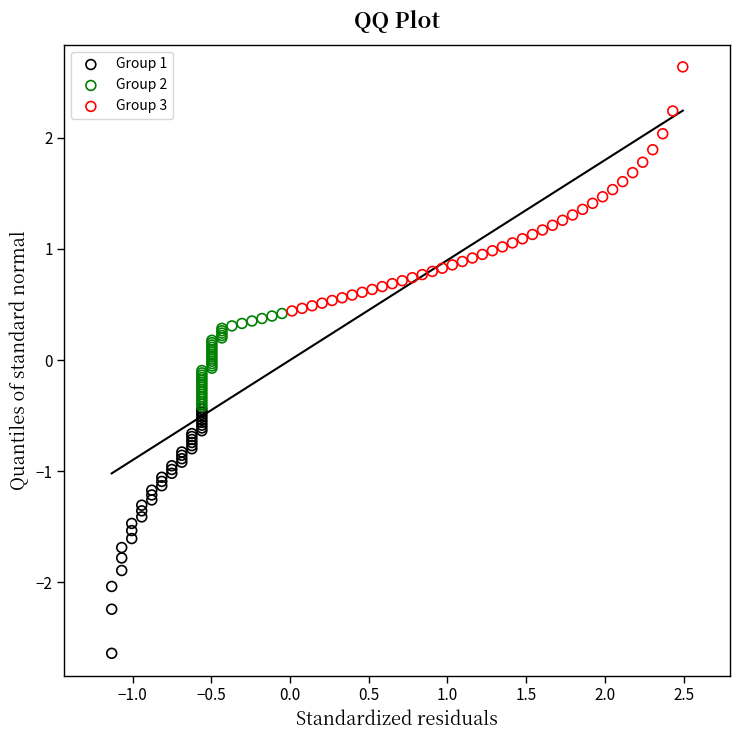

Which series contains the highest Y value?

Group 3